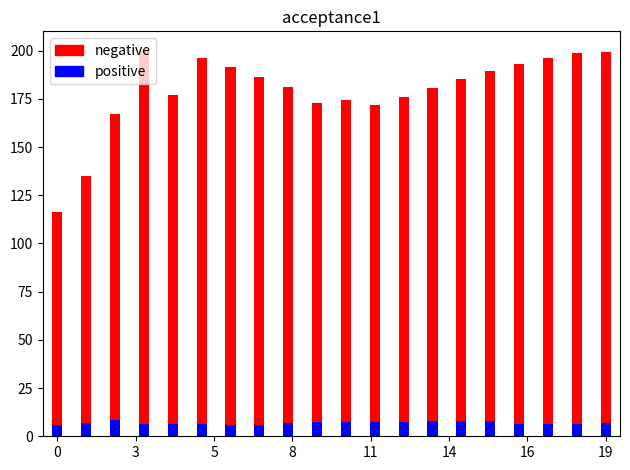

True or false: negative has a value of 45.3 at 9.

False